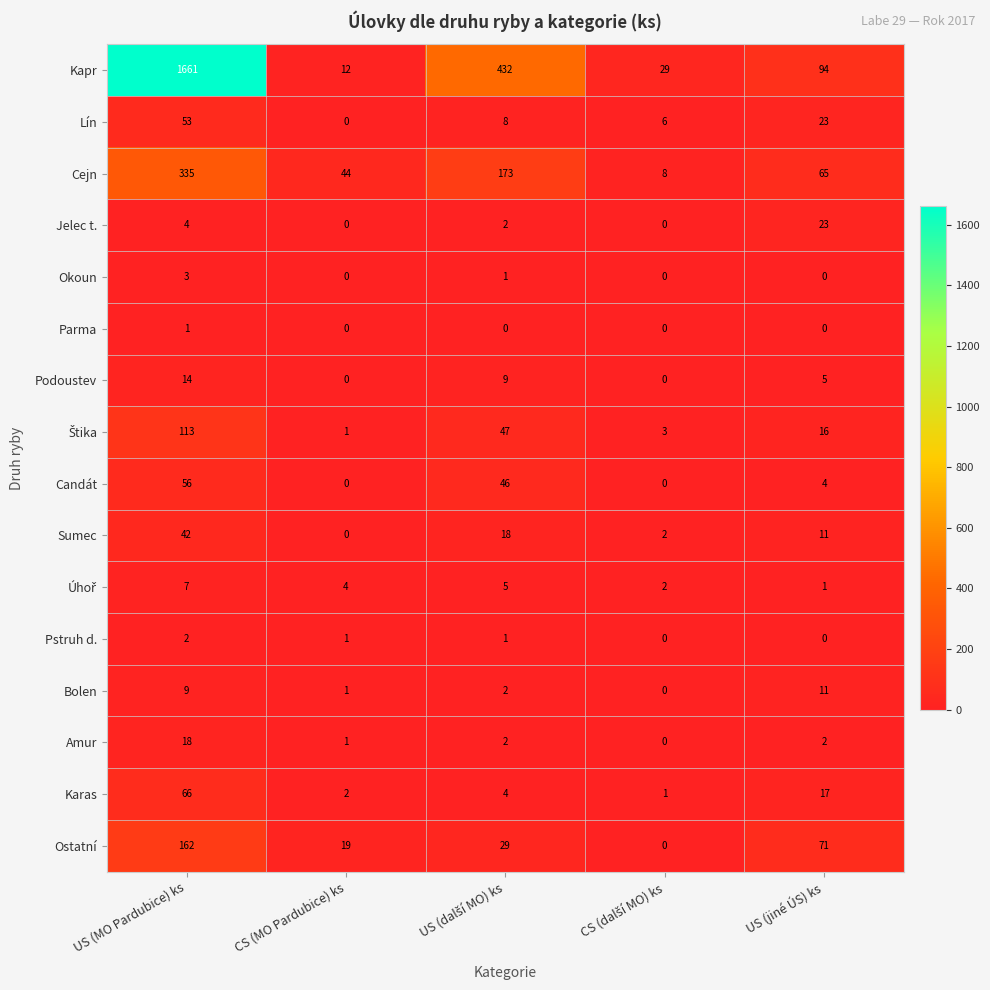

What is the difference between the highest and lowest values at US (MO Pardubice) ks?

1660